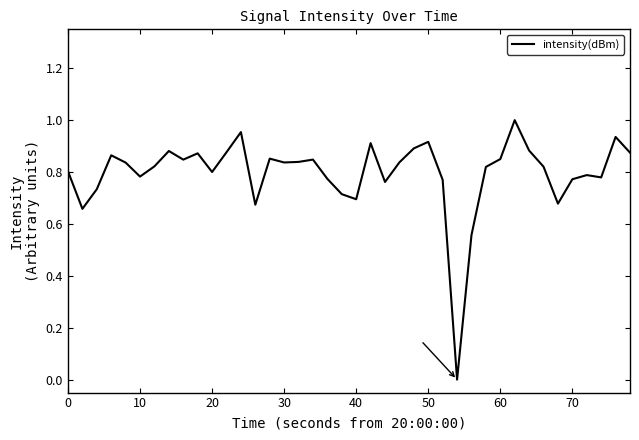

The chart shows a value of 1.1 at 30. True or false?

False